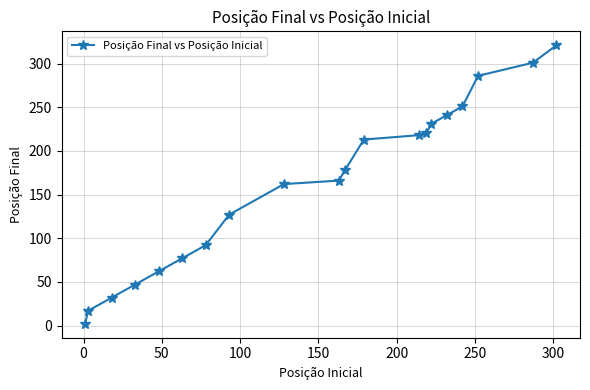

How many data points are less than 178?

10